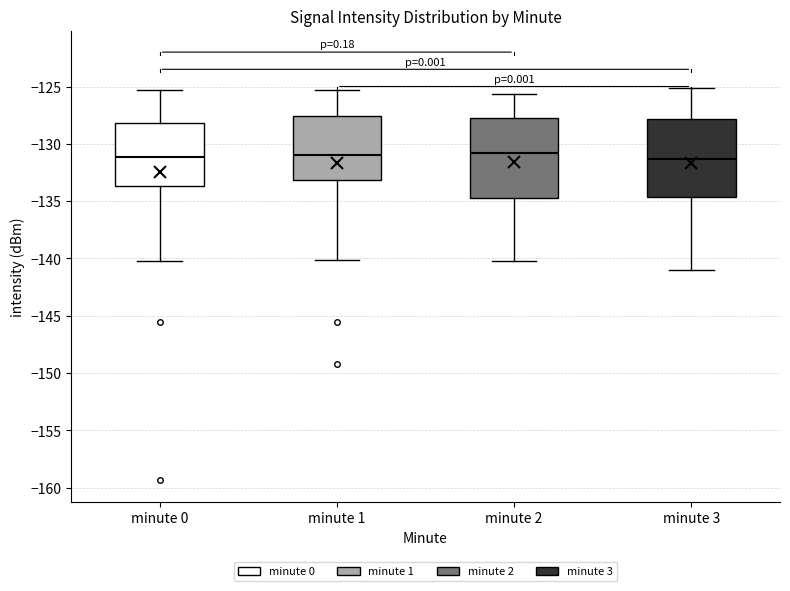

Reading left to right, read every box against the y-axis: the position of its median line, the range the box covers, and the ends of its whiskers. The values are not printed on the chart, so give them approximately, as read against the axis.

minute 0: median -131.0, box -133.5 to -128.0, whiskers -140.0 to -125.5
minute 1: median -131.0, box -133.0 to -127.5, whiskers -140.0 to -125.5
minute 2: median -131.0, box -134.5 to -127.5, whiskers -140.0 to -125.5
minute 3: median -131.5, box -134.5 to -128.0, whiskers -141.0 to -125.0